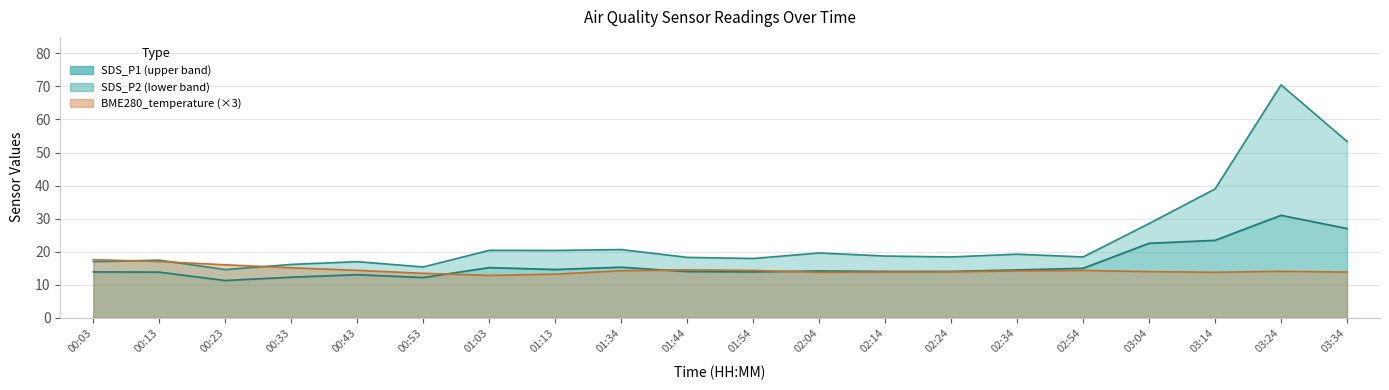

Reading left to right, transcribe all the data shown in this chart.

SDS_P1: 17.0	17.4	14.6	16.1	17.0	15.4	20.4	20.4	20.6	18.3	17.9	19.6	18.7	18.4	19.2	18.4	28.5	39.0	70.5	53.4
SDS_P2: 13.9	13.8	11.3	12.3	13.0	12.2	15.2	14.6	15.3	14.0	13.9	14.2	14.0	14.0	14.5	15.0	22.5	23.4	31.0	27.0
BME280_temperature: 17.6	17.0	16.0	15.1	14.3	13.4	12.8	13.2	14.2	14.5	14.3	13.7	13.9	13.9	14.2	14.3	14.0	13.8	14.0	13.8